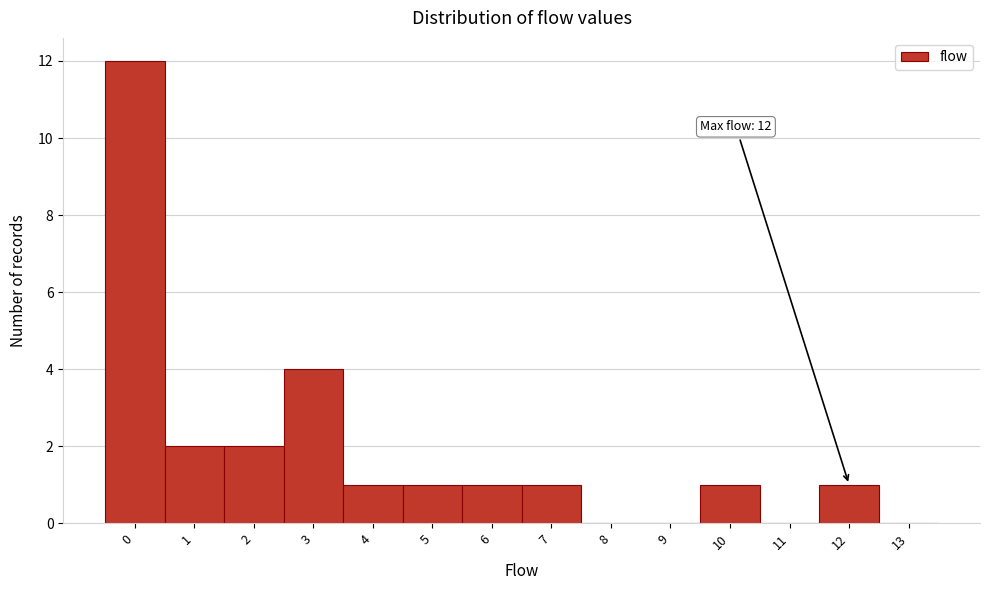

Reading left to right, extract all data points from this chart.

0=12	1=2	2=2	3=4	4=1	5=1	6=1	7=1	8=0	9=0	10=1	11=0	12=1	13=0